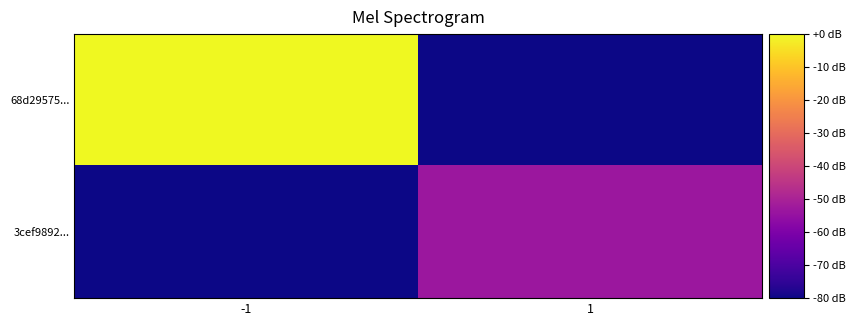

What is the total value across all series at -1?

-80.0